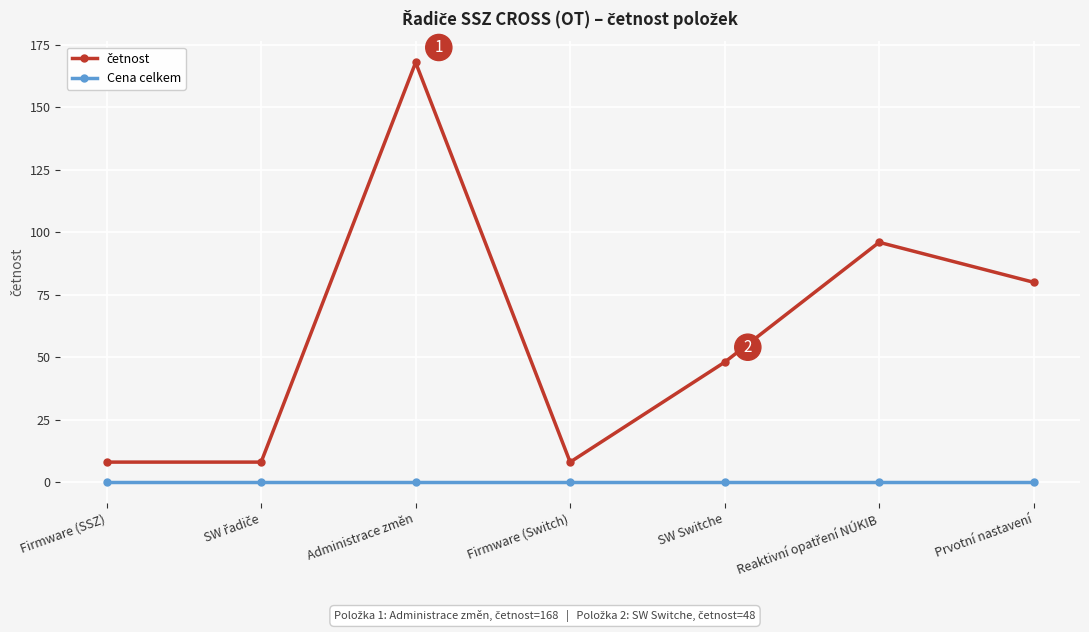

What is the label of the 4th point from the right?

Firmware (Switch)